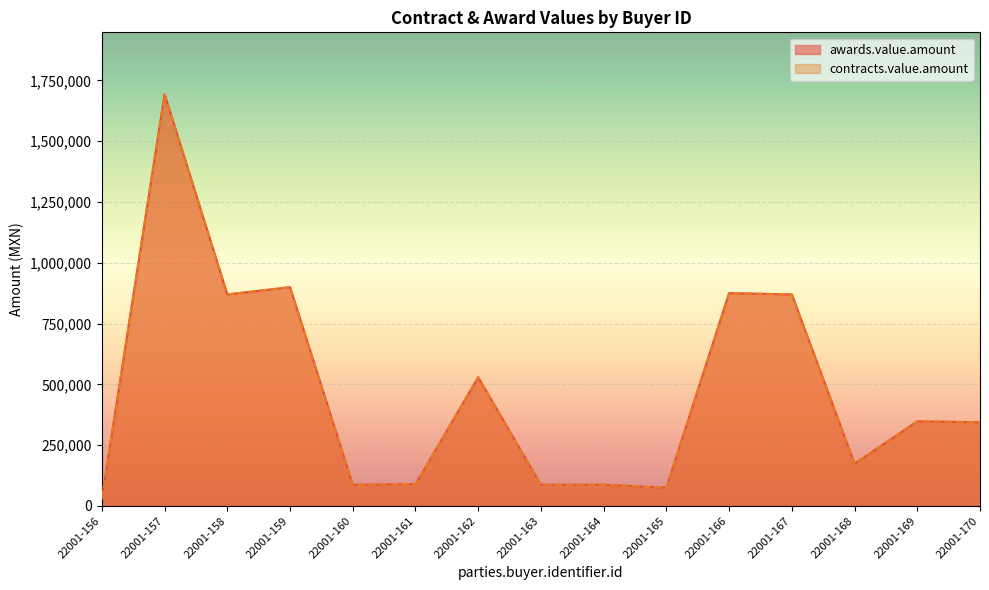

Where is the first local maximum for contracts.value.amount?

22001-157